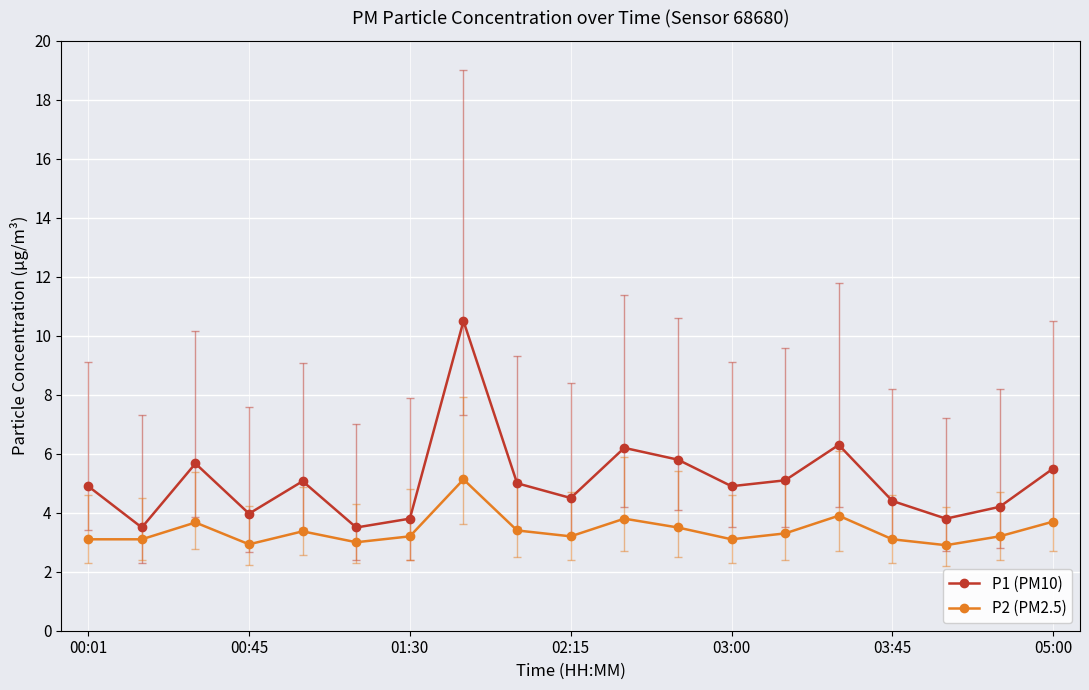

Which series has the largest total across all categories?

P1 (PM10)